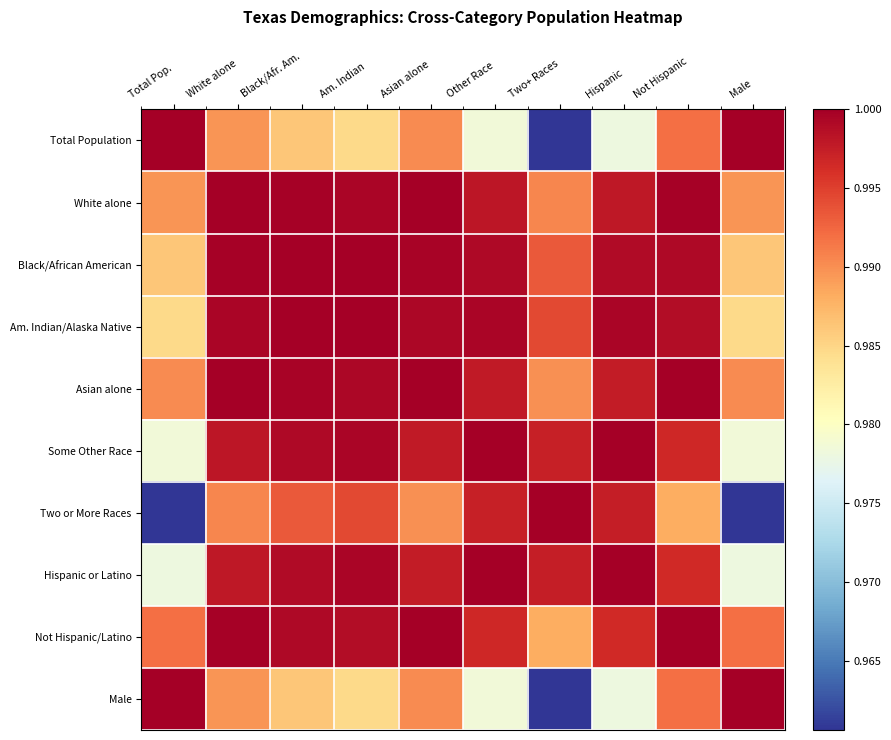

Reading left to right, what are all the values shown in this chart?

Total Population: Total Pop.=1.0	White alone=1.0	Black/Afr. Am.=1.0	Am. Indian=1.0	Asian alone=1.0	Other Race=1.0	Two+ Races=1.0	Hispanic=1.0	Not Hispanic=1.0	Male=1.0
White alone: Total Pop.=1.0	White alone=1.0	Black/Afr. Am.=1.0	Am. Indian=1.0	Asian alone=1.0	Other Race=1.0	Two+ Races=1.0	Hispanic=1.0	Not Hispanic=1.0	Male=1.0
Black/African American: Total Pop.=1.0	White alone=1.0	Black/Afr. Am.=1.0	Am. Indian=1.0	Asian alone=1.0	Other Race=1.0	Two+ Races=1.0	Hispanic=1.0	Not Hispanic=1.0	Male=1.0
Am. Indian/Alaska Native: Total Pop.=1.0	White alone=1.0	Black/Afr. Am.=1.0	Am. Indian=1.0	Asian alone=1.0	Other Race=1.0	Two+ Races=1.0	Hispanic=1.0	Not Hispanic=1.0	Male=1.0
Asian alone: Total Pop.=1.0	White alone=1.0	Black/Afr. Am.=1.0	Am. Indian=1.0	Asian alone=1.0	Other Race=1.0	Two+ Races=1.0	Hispanic=1.0	Not Hispanic=1.0	Male=1.0
Some Other Race: Total Pop.=1.0	White alone=1.0	Black/Afr. Am.=1.0	Am. Indian=1.0	Asian alone=1.0	Other Race=1.0	Two+ Races=1.0	Hispanic=1.0	Not Hispanic=1.0	Male=1.0
Two or More Races: Total Pop.=1.0	White alone=1.0	Black/Afr. Am.=1.0	Am. Indian=1.0	Asian alone=1.0	Other Race=1.0	Two+ Races=1.0	Hispanic=1.0	Not Hispanic=1.0	Male=1.0
Hispanic or Latino: Total Pop.=1.0	White alone=1.0	Black/Afr. Am.=1.0	Am. Indian=1.0	Asian alone=1.0	Other Race=1.0	Two+ Races=1.0	Hispanic=1.0	Not Hispanic=1.0	Male=1.0
Not Hispanic/Latino: Total Pop.=1.0	White alone=1.0	Black/Afr. Am.=1.0	Am. Indian=1.0	Asian alone=1.0	Other Race=1.0	Two+ Races=1.0	Hispanic=1.0	Not Hispanic=1.0	Male=1.0
Male: Total Pop.=1.0	White alone=1.0	Black/Afr. Am.=1.0	Am. Indian=1.0	Asian alone=1.0	Other Race=1.0	Two+ Races=1.0	Hispanic=1.0	Not Hispanic=1.0	Male=1.0